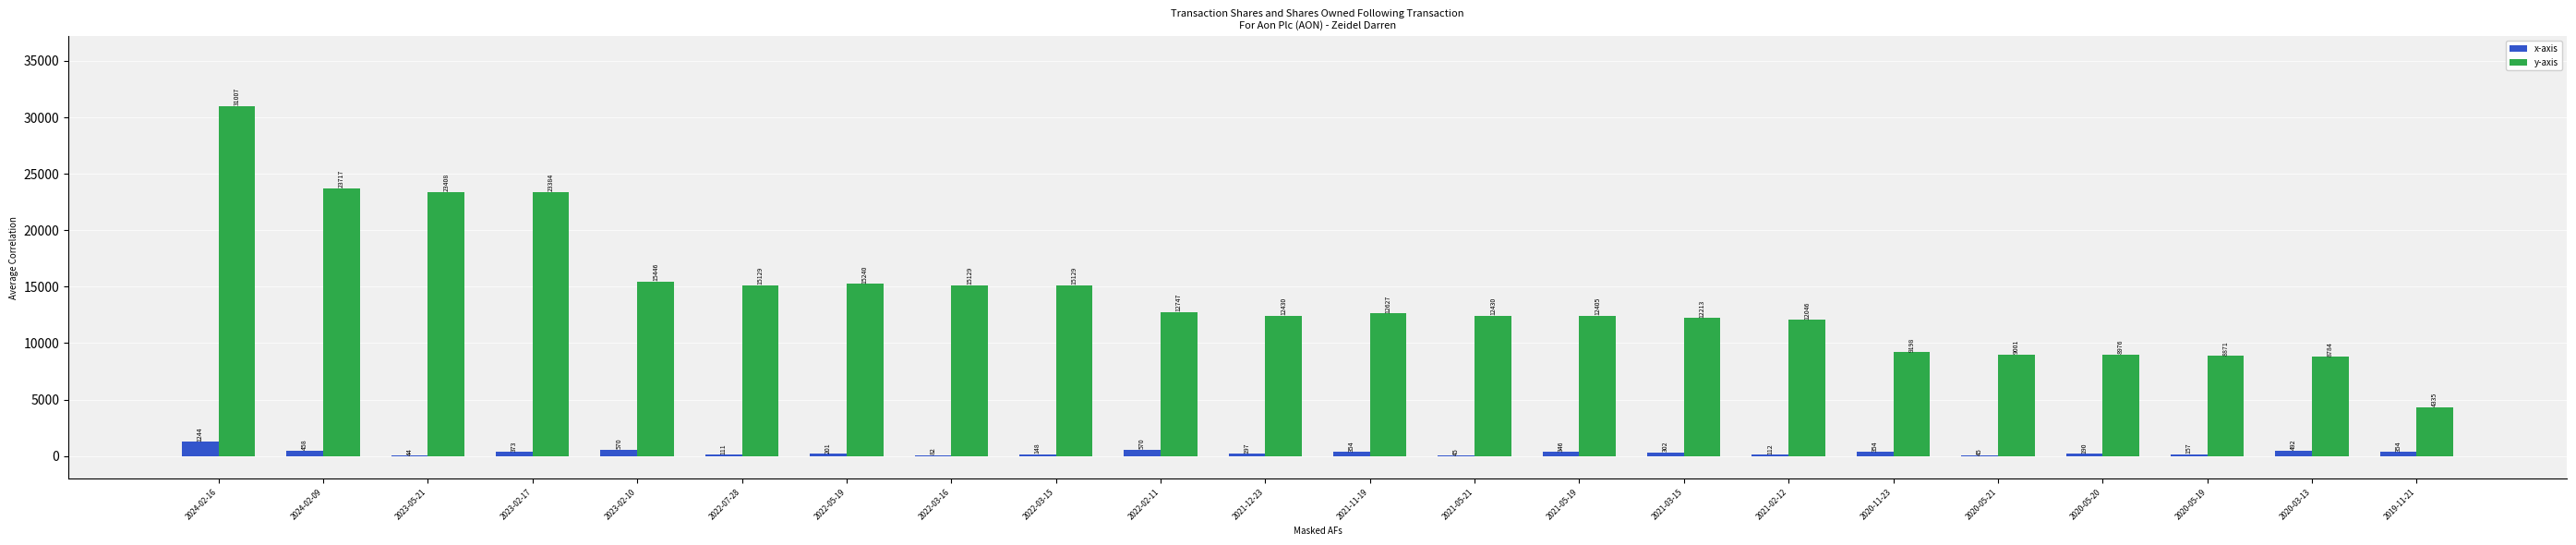

Which label corresponds to the largest value in the chart?

2024-02-16